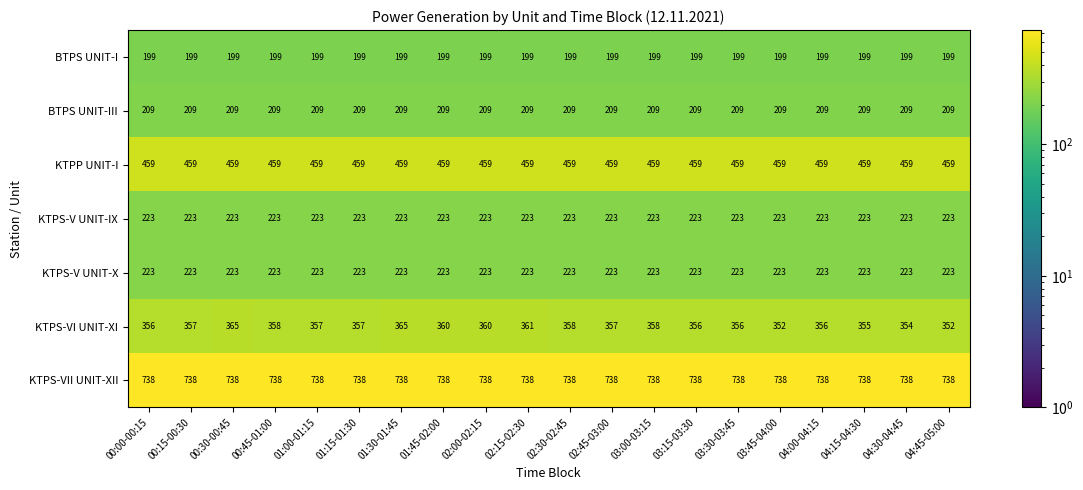

How many data points does each series have?

20